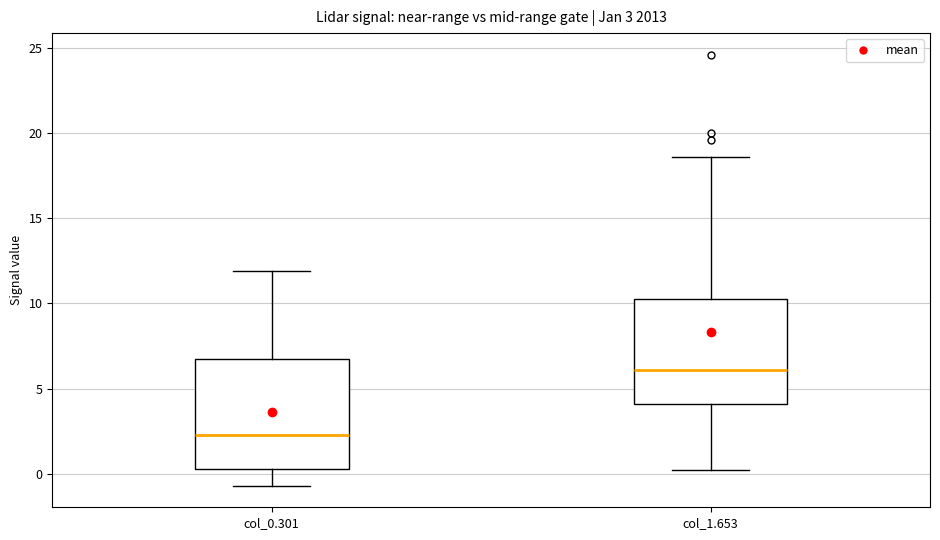

Which box's median line is the lowest?

col_0.301